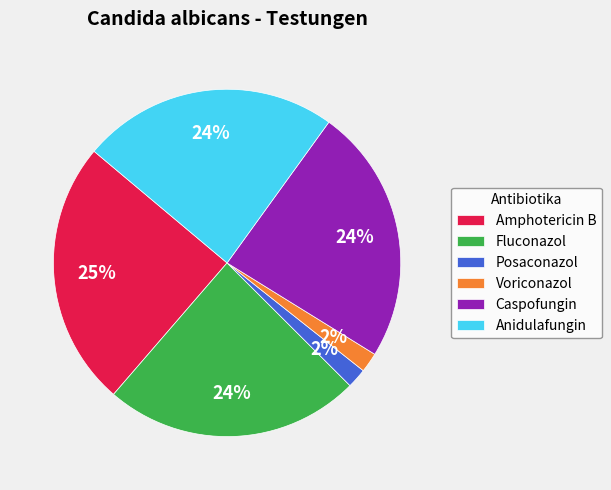

Is it true that Anidulafungin is 24% of the pie?

True